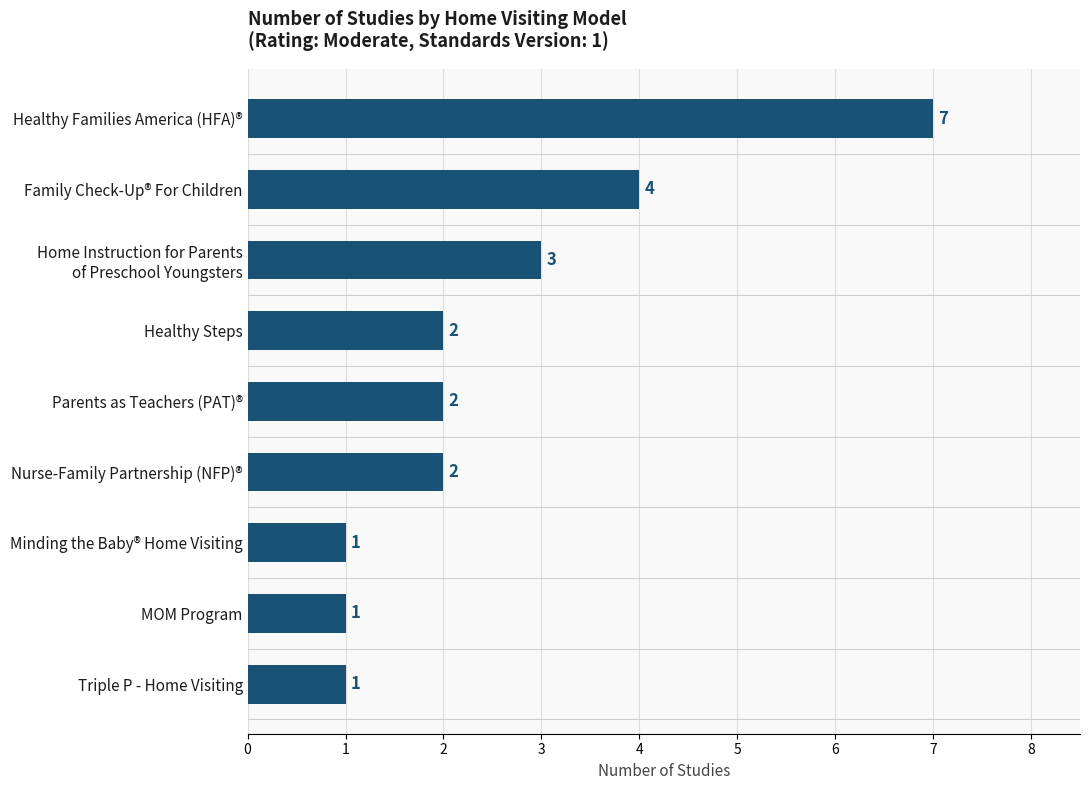

What is the change in value from Healthy Families America (HFA)® to Triple P - Home Visiting?

-6